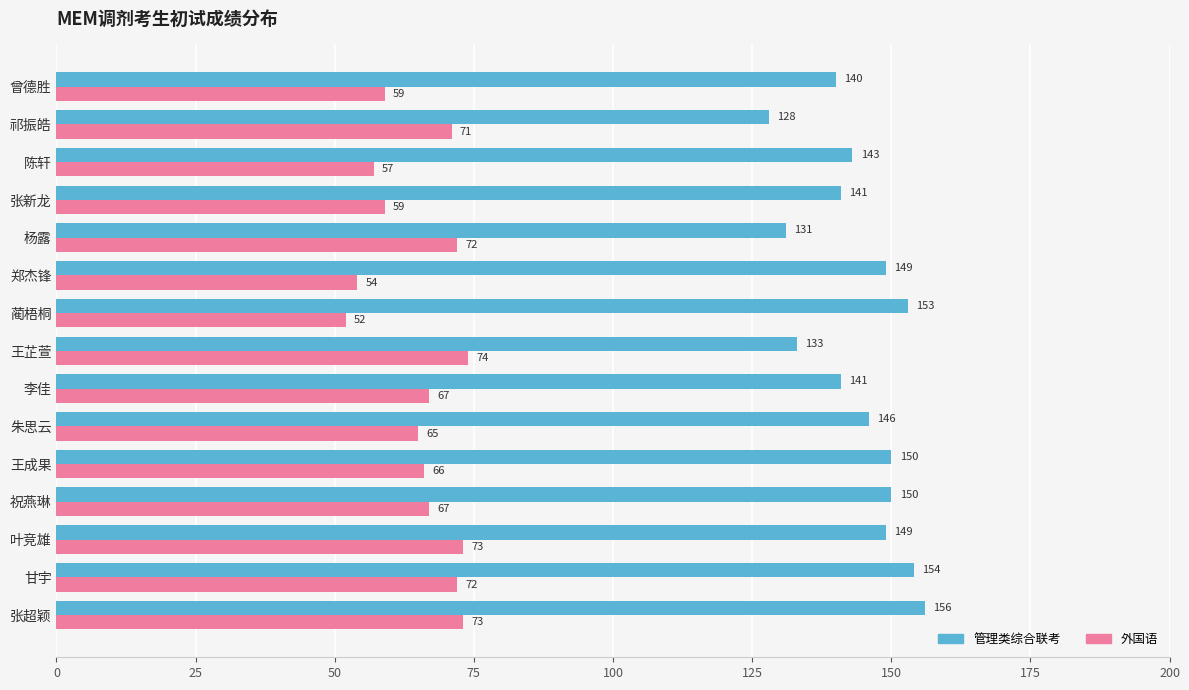

The 管理类综合联考 series shows 85 at 王芷萱. True or false?

False